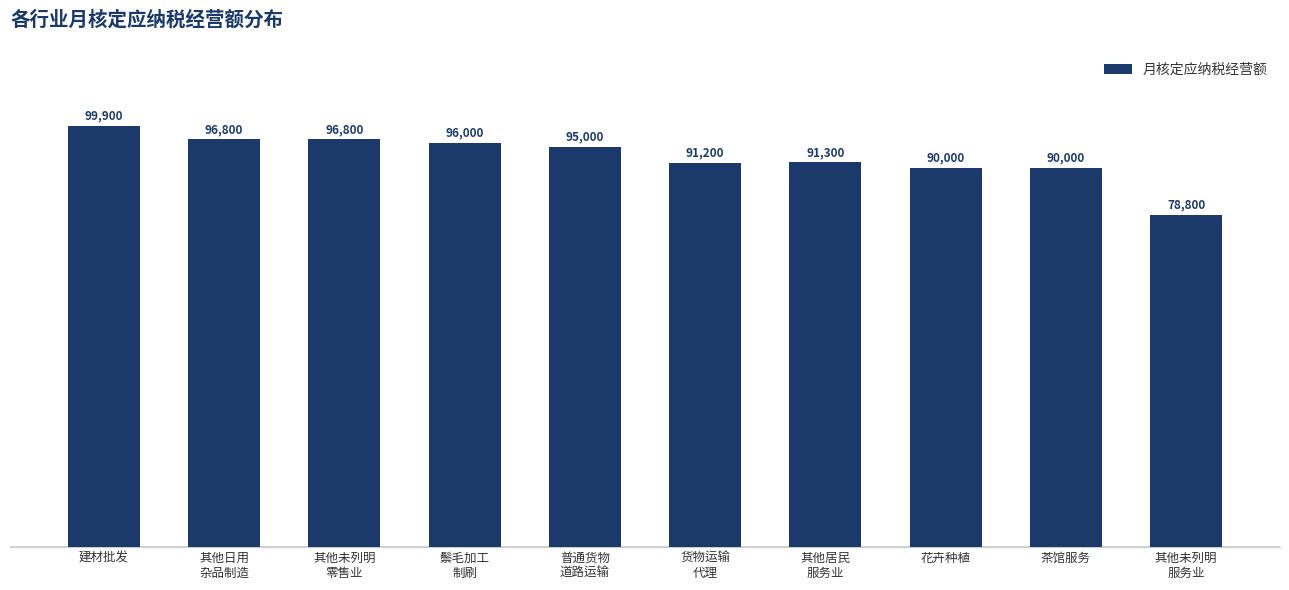

Reading left to right, extract all data points from this chart.

建材批发=99900	其他日用
杂品制造=96800	其他未列明
零售业=96800	鬃毛加工
制刷=96000	普通货物
道路运输=95000	货物运输
代理=91200	其他居民
服务业=91300	花卉种植=90000	茶馆服务=90000	其他未列明
服务业=78800